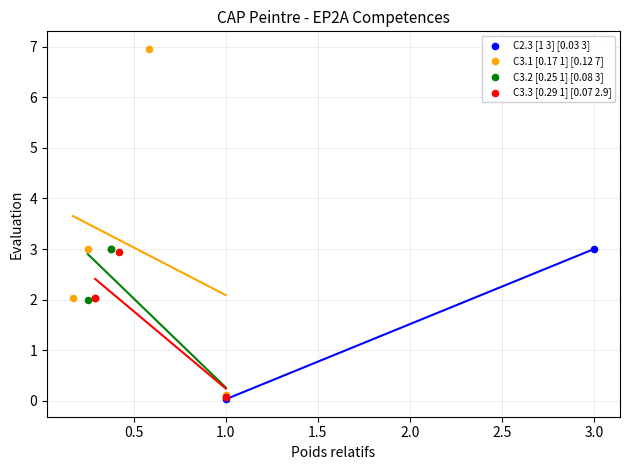

What are all the series names shown in the legend?

C2.3 [1 3] [0.03 3], C3.1 [0.17 1] [0.12 7], C3.2 [0.25 1] [0.08 3], C3.3 [0.29 1] [0.07 2.9]